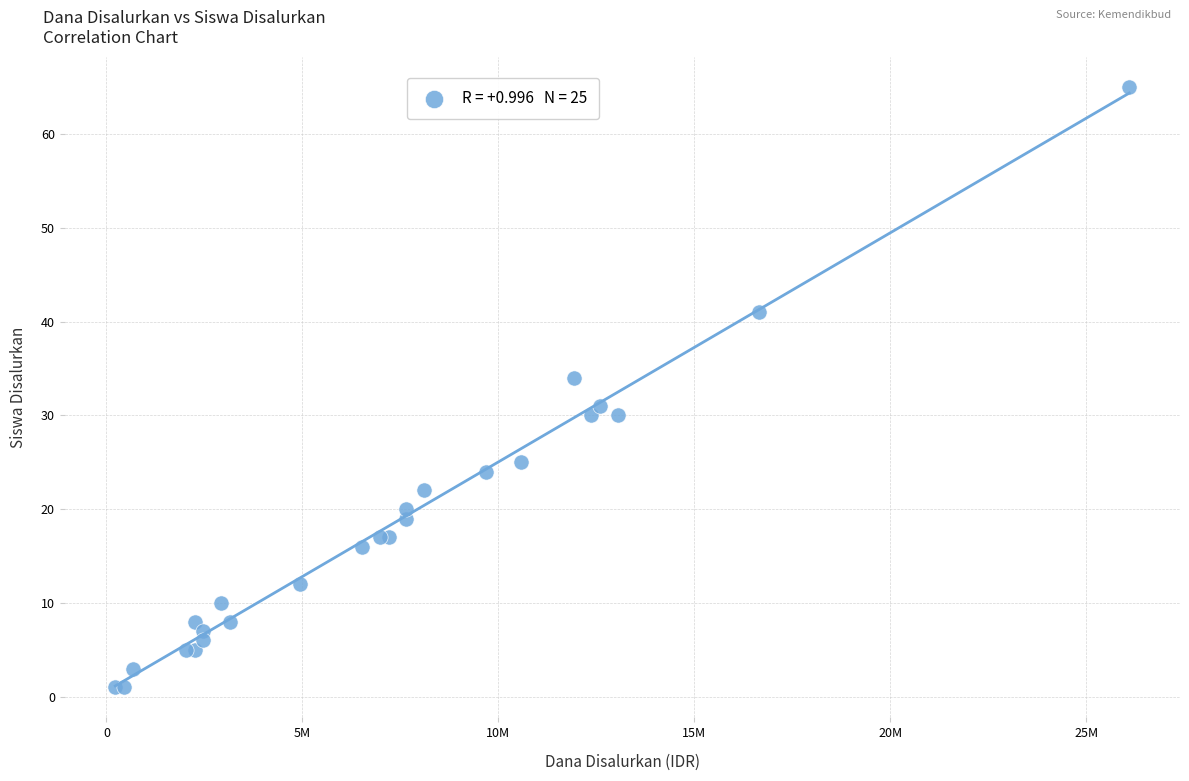

What Y value in the scatter plot is closest to 33?

34